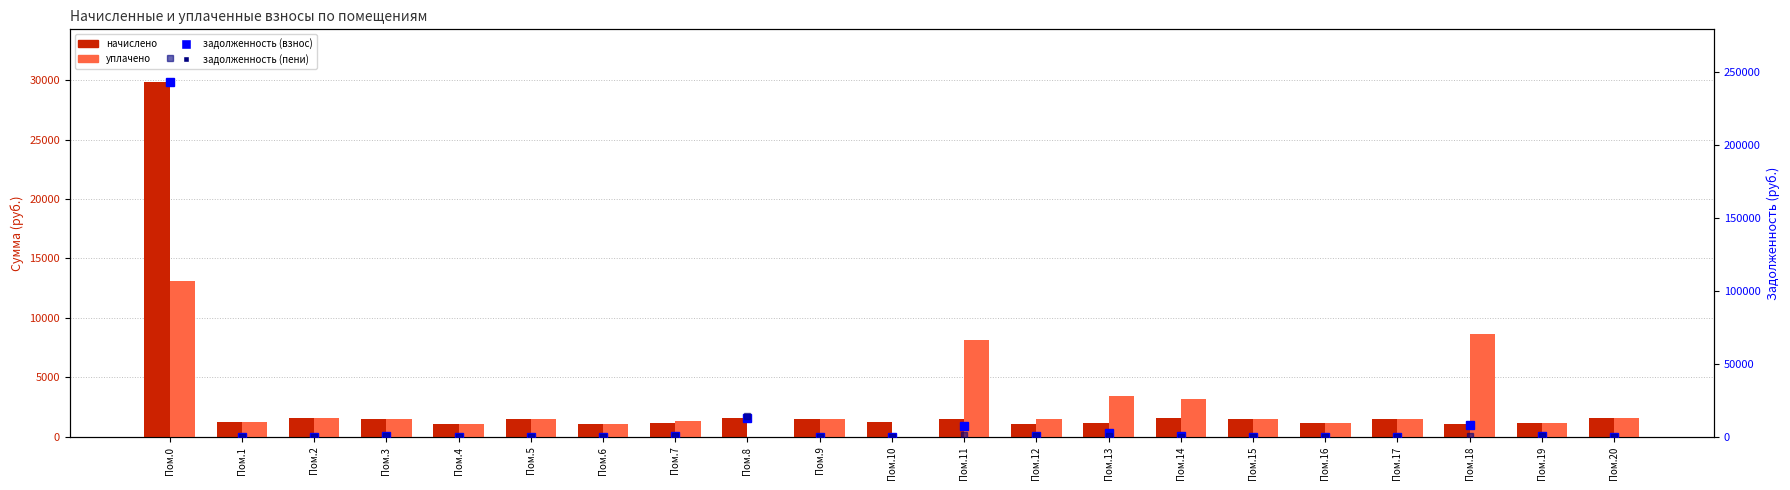

Which series has the largest total across all categories?

задолженность (пени)